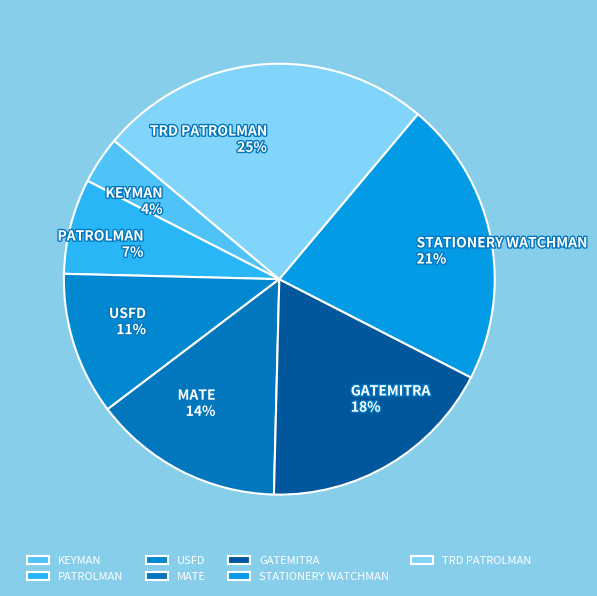

What is the largest slice in the pie chart?

TRD PATROLMAN